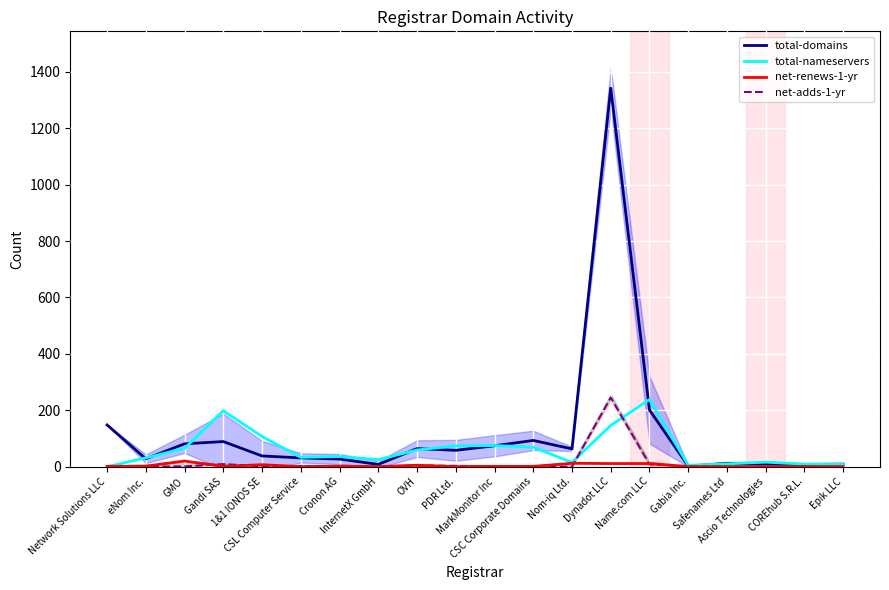

What is the label of the 17th point from the left?

Safenames Ltd